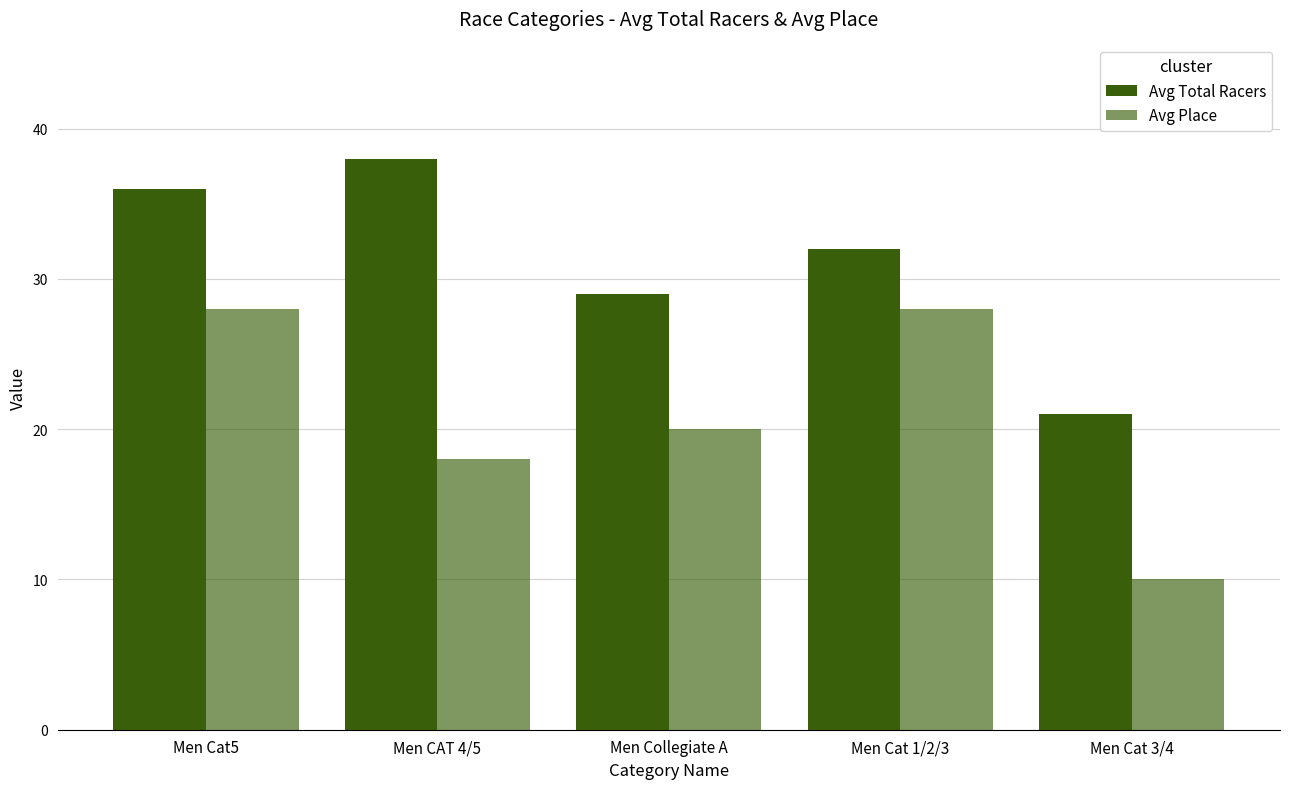

How many groups of bars are there?

5